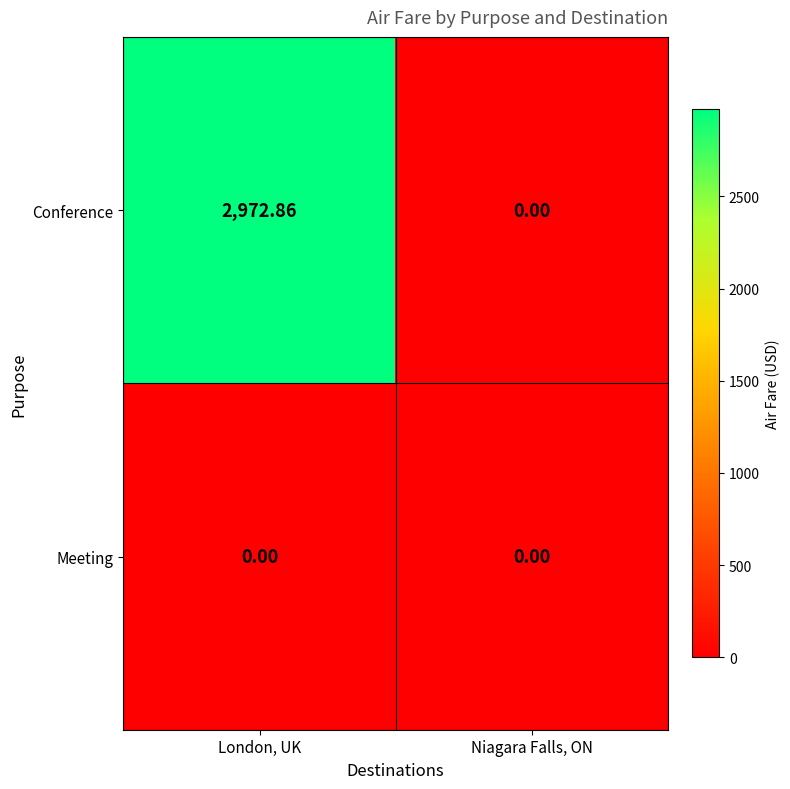

Count the number of data series in this chart.

2